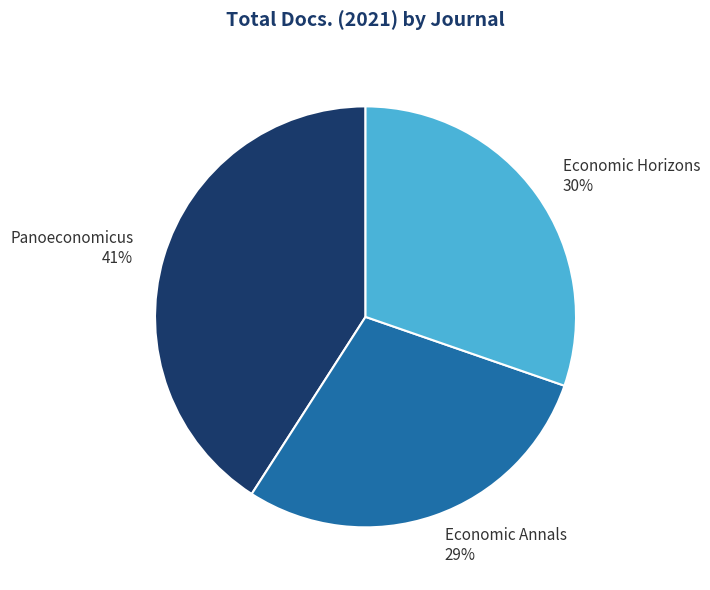

Combined, do Economic Annals and Panoeconomicus account for over 50%?

Yes